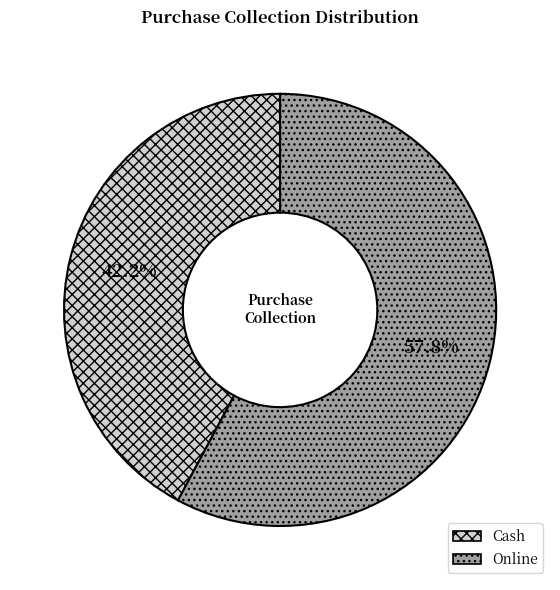

Which category has the biggest portion of the pie?

Online